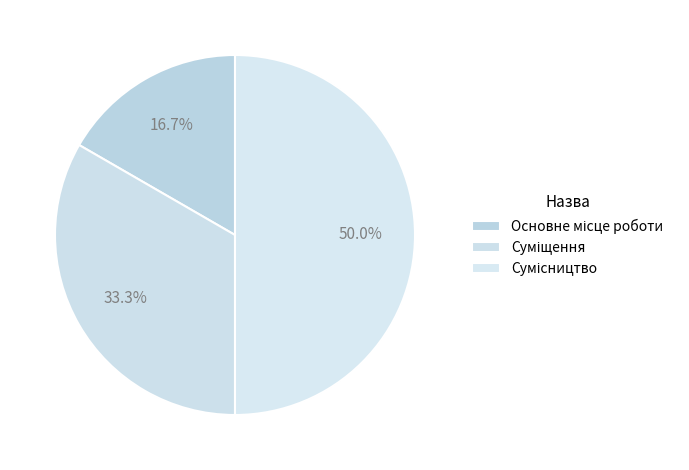

The Суміщення slice represents 33% of the pie. True or false?

True